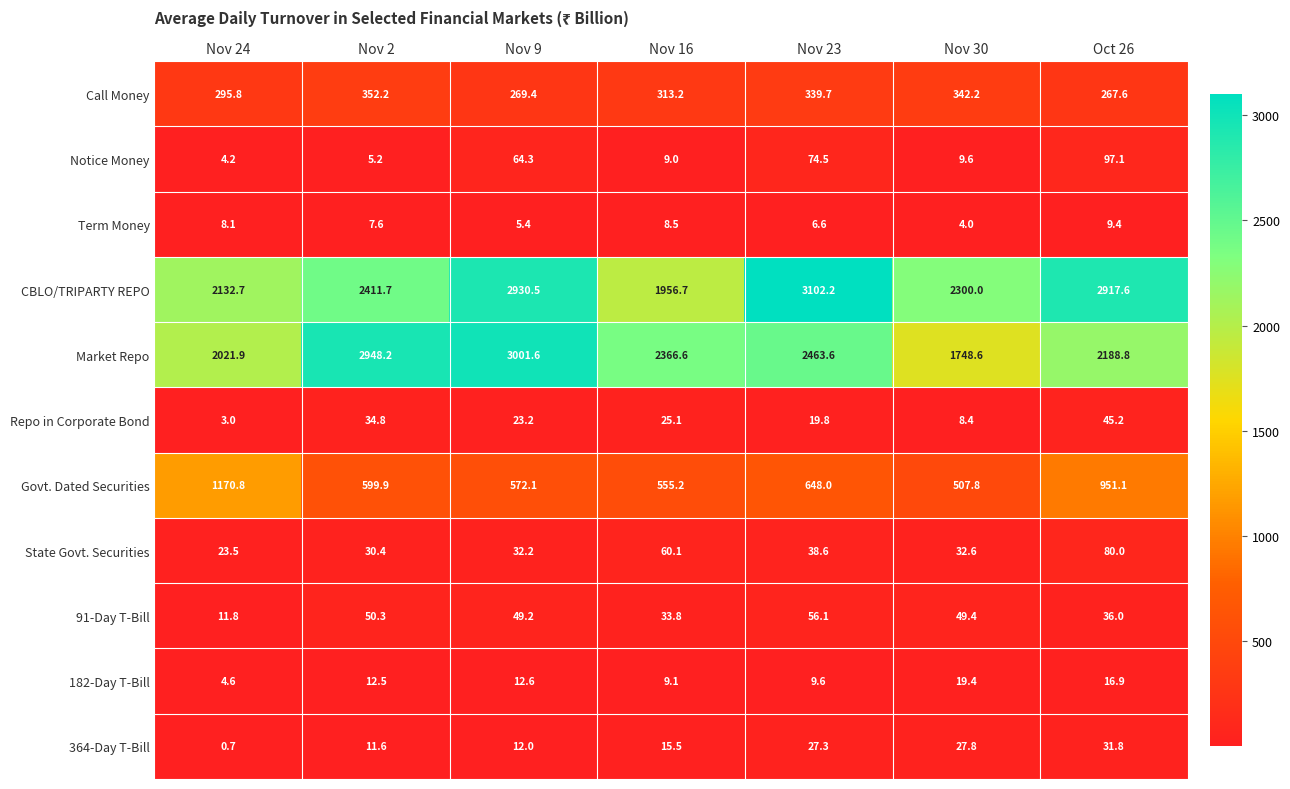

What is the difference between the maximum and minimum values in the 91-Day T-Bill series?

44.3